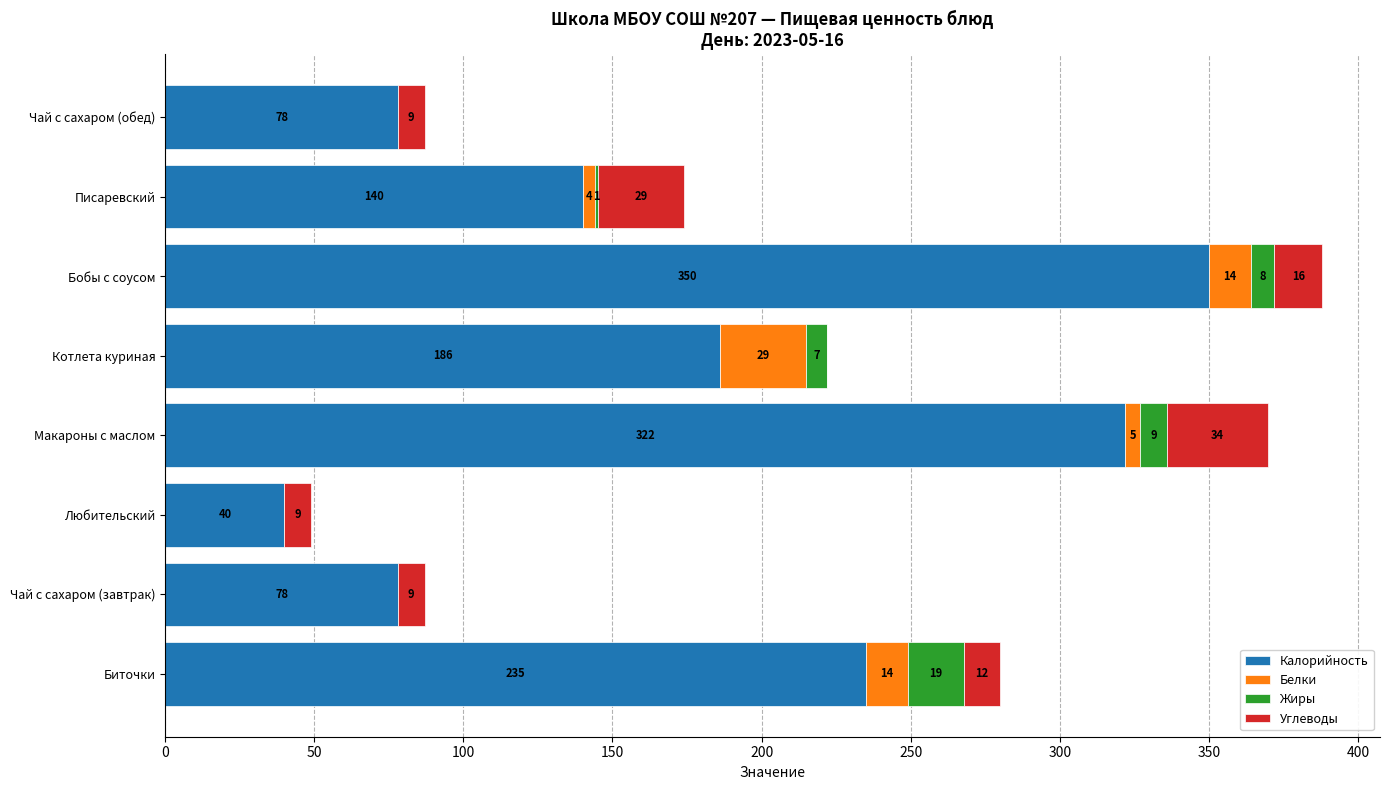

True or false: Калорийность has a value of 64 at Котлета куриная.

False